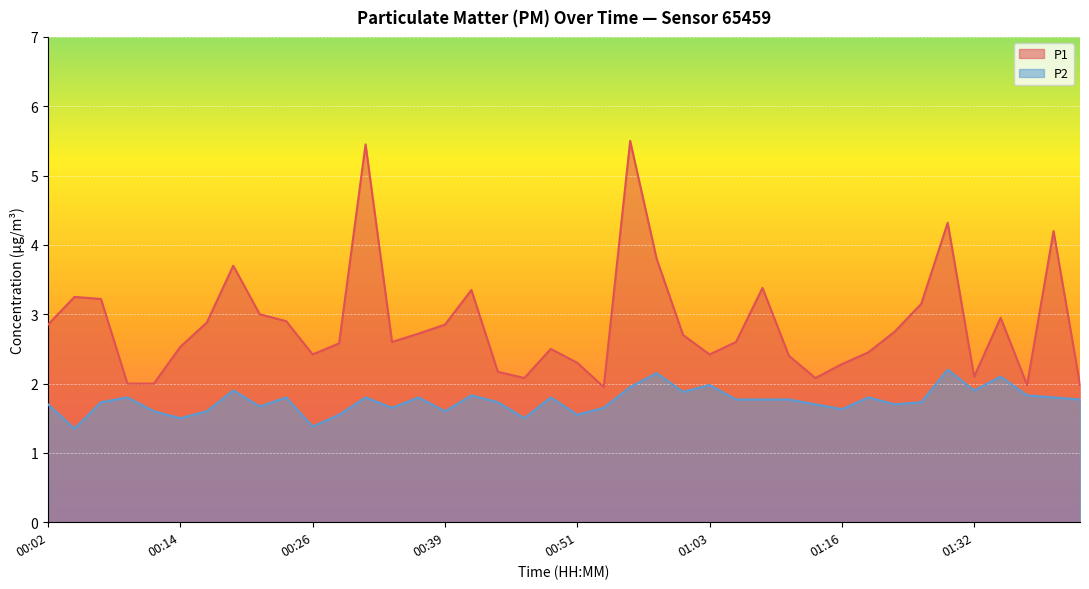

Is it true that P2 equals 1.8 at 01:41?

True